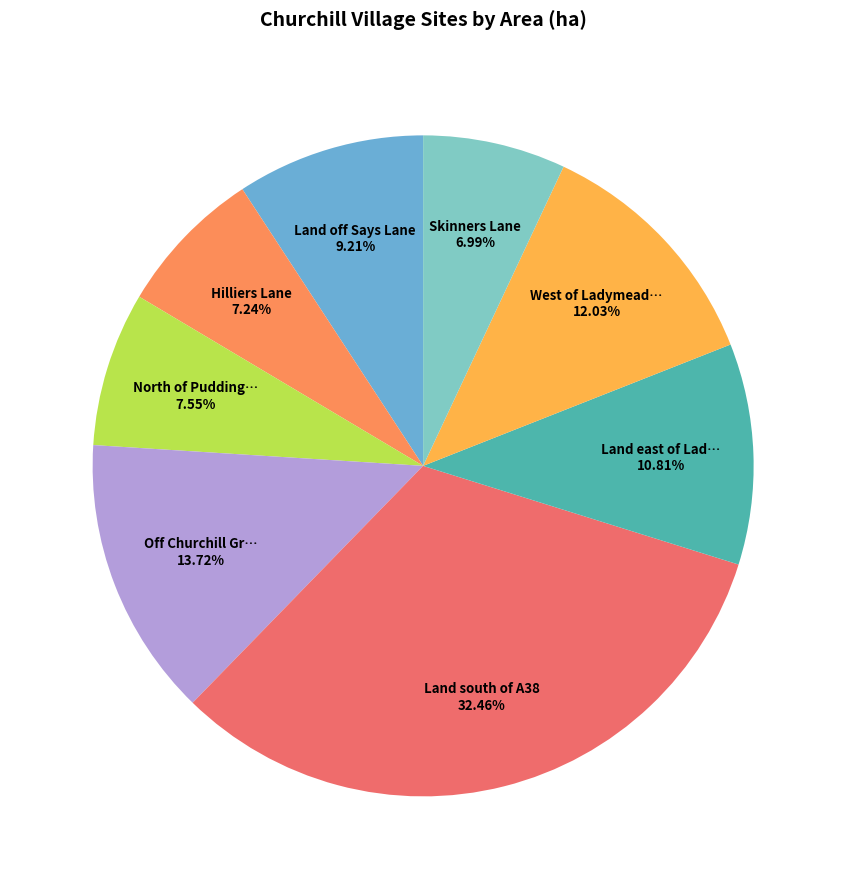

Count the number of slices in the pie.

8